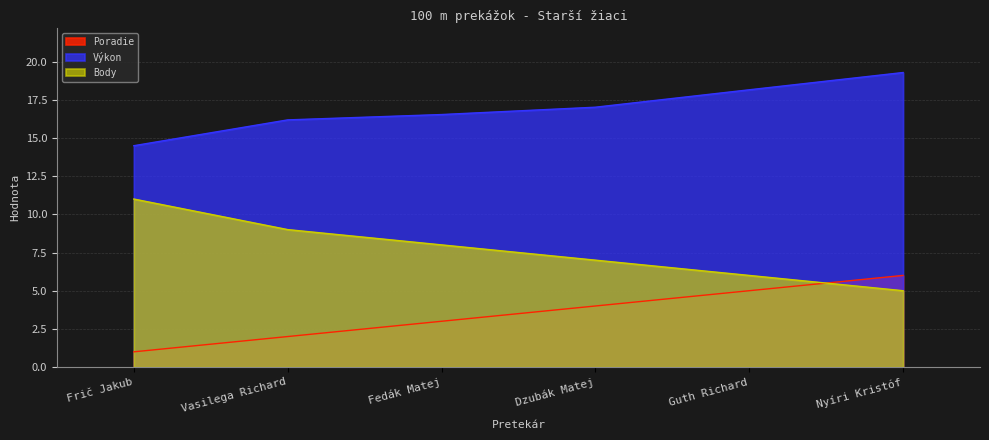

What is the minimum value for Poradie?

1.0